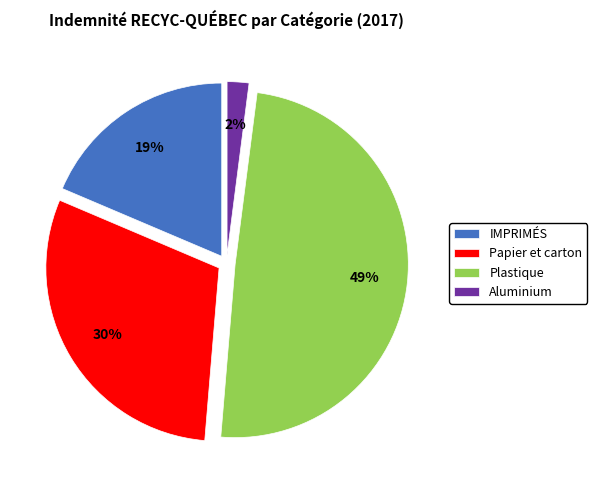

The Papier et carton slice represents 30% of the pie. True or false?

True